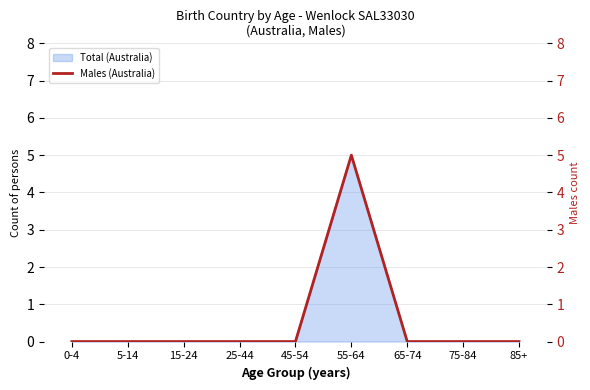

Rank the categories by value from lowest to highest.

0-4, 5-14, 15-24, 25-44, 45-54, 65-74, 75-84, 85+, 55-64